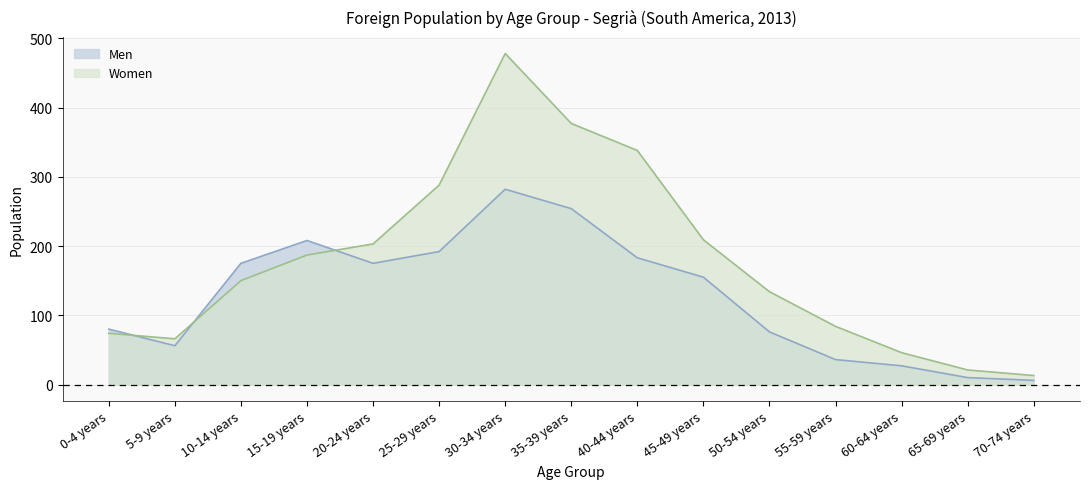

What is the minimum value shown in the chart?

6